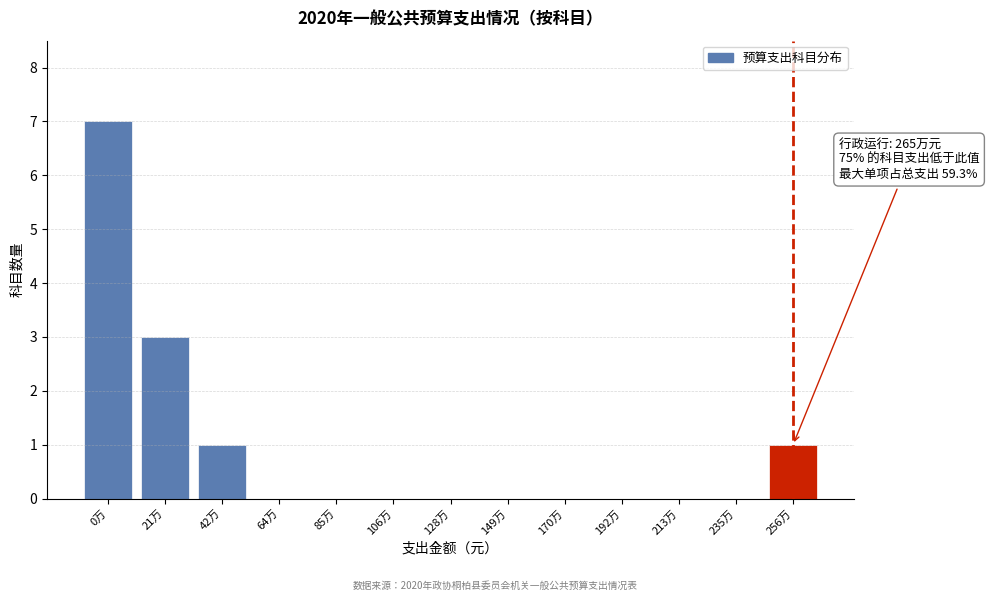

Reading right to left, list all the values displayed in this chart.

256万=1	235万=0	213万=0	192万=0	170万=0	149万=0	128万=0	106万=0	85万=0	64万=0	42万=1	21万=3	0万=7